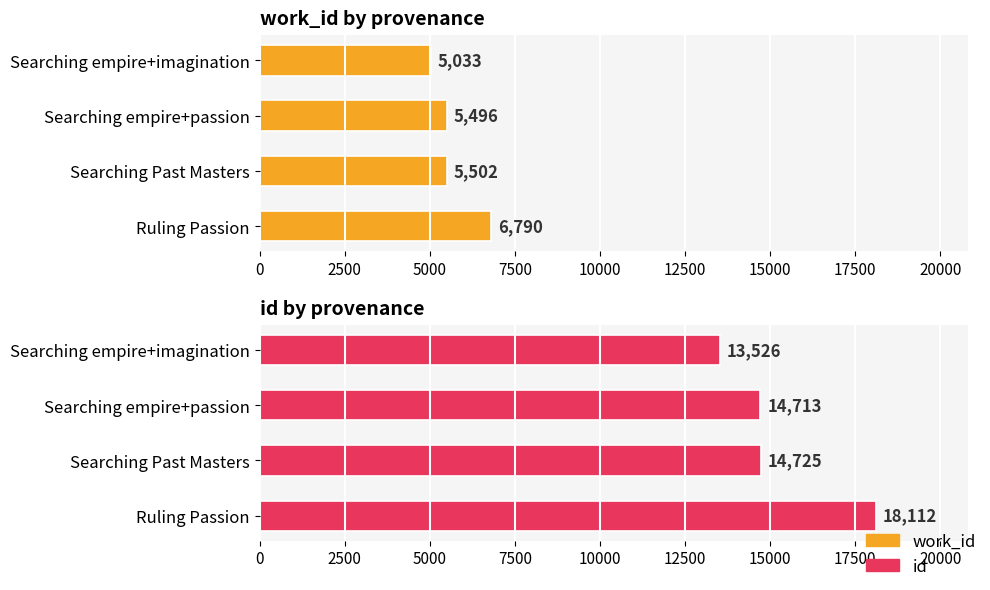

Are the bars grouped side by side (vs. stacked)?

Yes